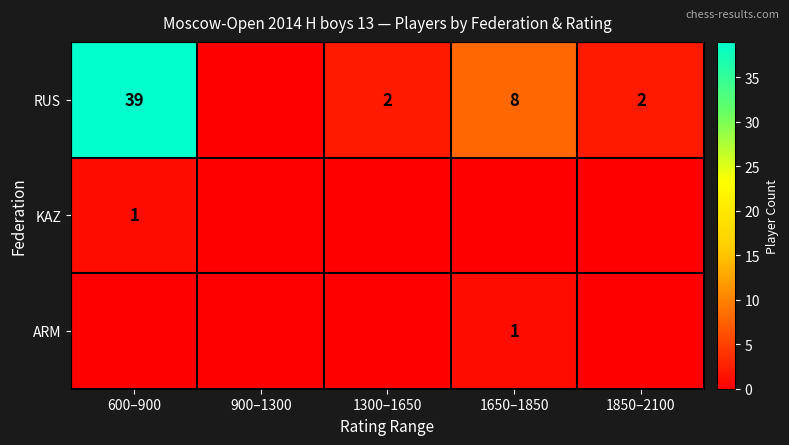

True or false: RUS has a value of 2 at 1850–2100.

True